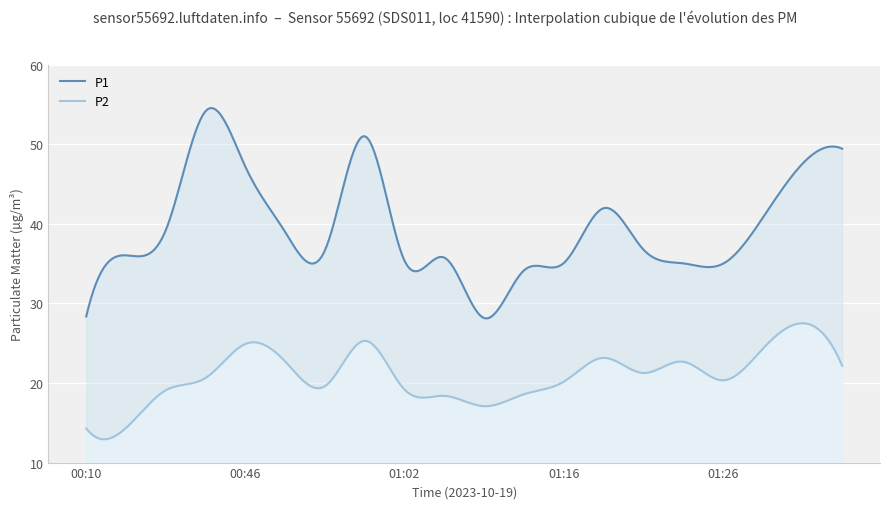

Where is P2 nearest to the value 20?

01:16